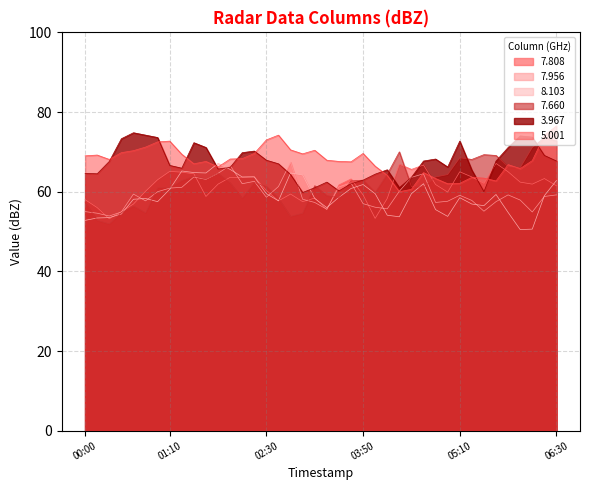

Reading left to right, what are all the values shown in this chart?

7.808: 58.0	56.0	53.2	55.0	56.9	60.1	63.0	65.1	64.9	64.5	58.8	61.9	63.6	63.6	63.8	60.3	57.7	59.4	57.5	58.4	55.5	61.7	63.2	59.2	53.3	58.3	66.9	65.6	66.7	61.8	59.9	65.0	63.7	62.1	67.1	65.0	62.4	61.9	63.3	61.5
7.956: 55.0	54.6	53.9	54.9	59.4	57.7	60.0	60.9	61.1	63.7	63.1	64.6	66.6	62.0	62.6	58.6	61.3	67.4	58.1	57.3	55.6	61.2	62.2	57.0	56.1	55.7	60.1	63.6	64.5	57.3	57.6	59.1	57.8	55.1	57.5	59.2	57.9	54.9	58.8	59.2
8.103: 52.8	53.4	53.5	54.4	58.1	58.3	57.5	60.6	65.2	64.8	64.7	67.1	65.6	63.7	63.7	59.5	57.7	64.7	64.2	58.3	56.0	58.6	60.8	61.8	59.5	54.1	53.7	59.5	62.0	55.5	53.8	58.5	56.9	56.5	59.3	54.8	50.5	50.6	59.0	62.8
7.660: 57.4	52.8	51.9	54.7	56.4	54.7	61.0	61.0	62.8	63.9	63.2	64.6	62.2	58.4	62.3	61.3	58.3	53.8	54.6	61.5	59.0	58.5	62.7	62.9	59.8	64.4	70.0	61.3	61.1	63.7	64.3	68.5	68.1	69.3	69.1	66.2	66.0	71.1	73.6	72.7
3.967: 64.6	64.5	67.6	73.3	74.8	74.2	73.6	66.6	65.9	72.3	71.1	65.7	66.1	69.8	70.2	67.9	67.0	64.3	59.8	61.0	62.4	60.2	62.0	62.9	64.4	65.5	61.0	63.6	67.7	68.2	66.2	72.7	65.4	60.0	67.7	71.1	74.0	73.7	69.1	67.7
5.001: 69.0	69.2	68.1	69.8	70.3	71.2	72.5	72.7	69.4	67.0	67.6	66.2	68.2	68.3	69.6	73.0	74.2	70.5	69.5	70.4	67.9	67.6	67.5	69.6	66.4	64.1	60.0	60.6	64.8	63.3	62.0	62.1	63.6	63.4	62.7	66.8	65.8	67.8	74.1	76.5